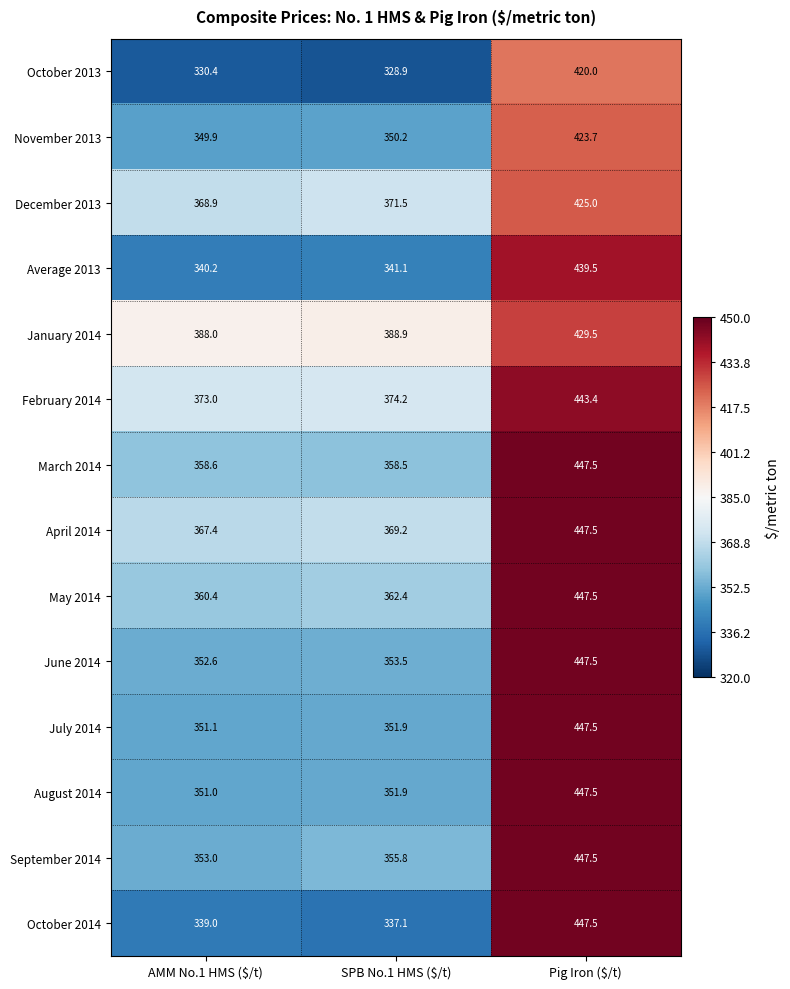

Which series has the widest spread of values?

October 2014